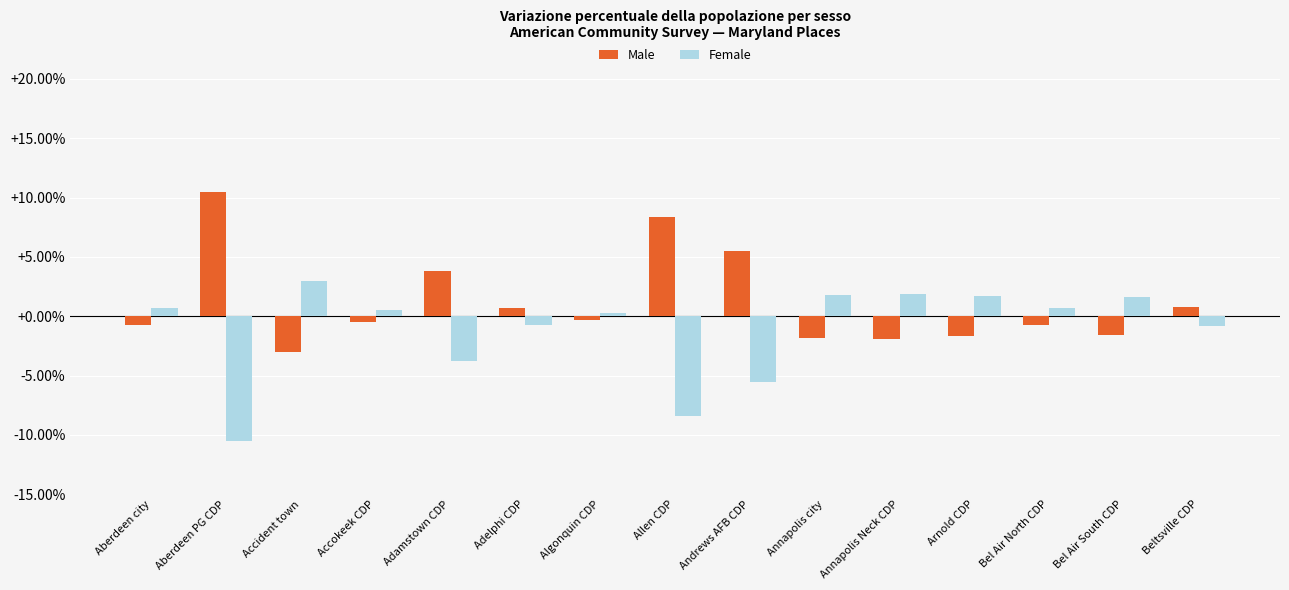

What is the spread (max minus min) of values at Annapolis Neck CDP?

3.8